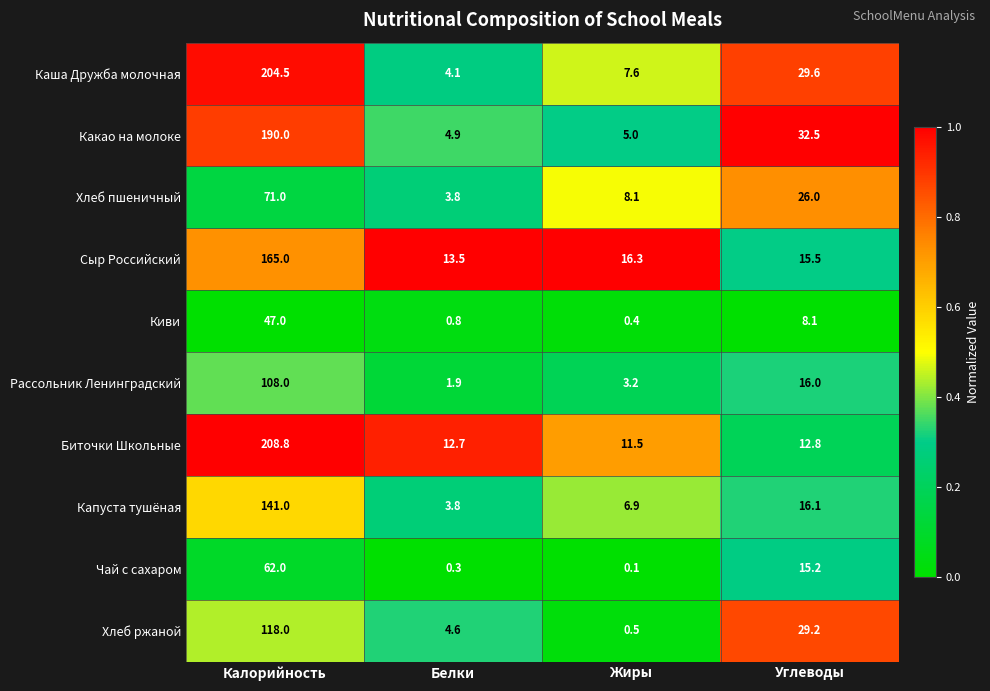

At which category is the sum across all series the highest?

Калорийность